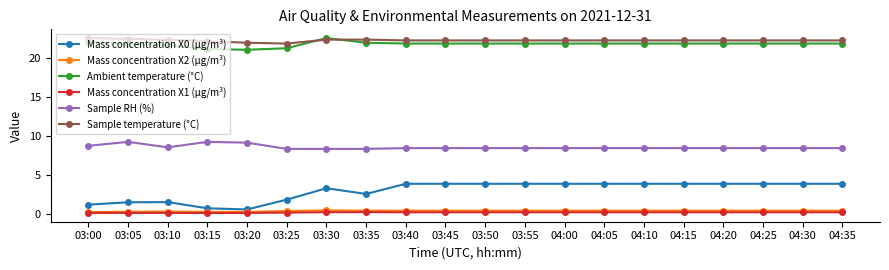

Is the value of Sample temperature (°C) at 04:35 greater than the value of Mass concentration X2 (μg/m³) at 03:50?

Yes